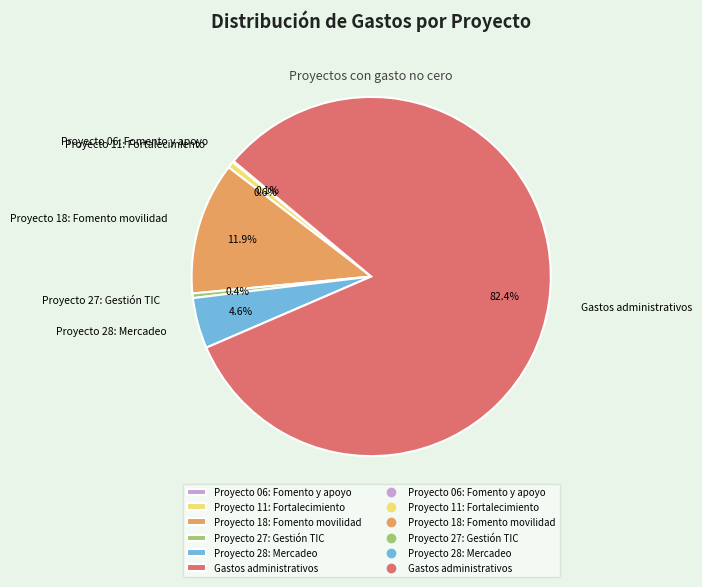

Does Gastos administrativos account for over 50% of the chart?

Yes